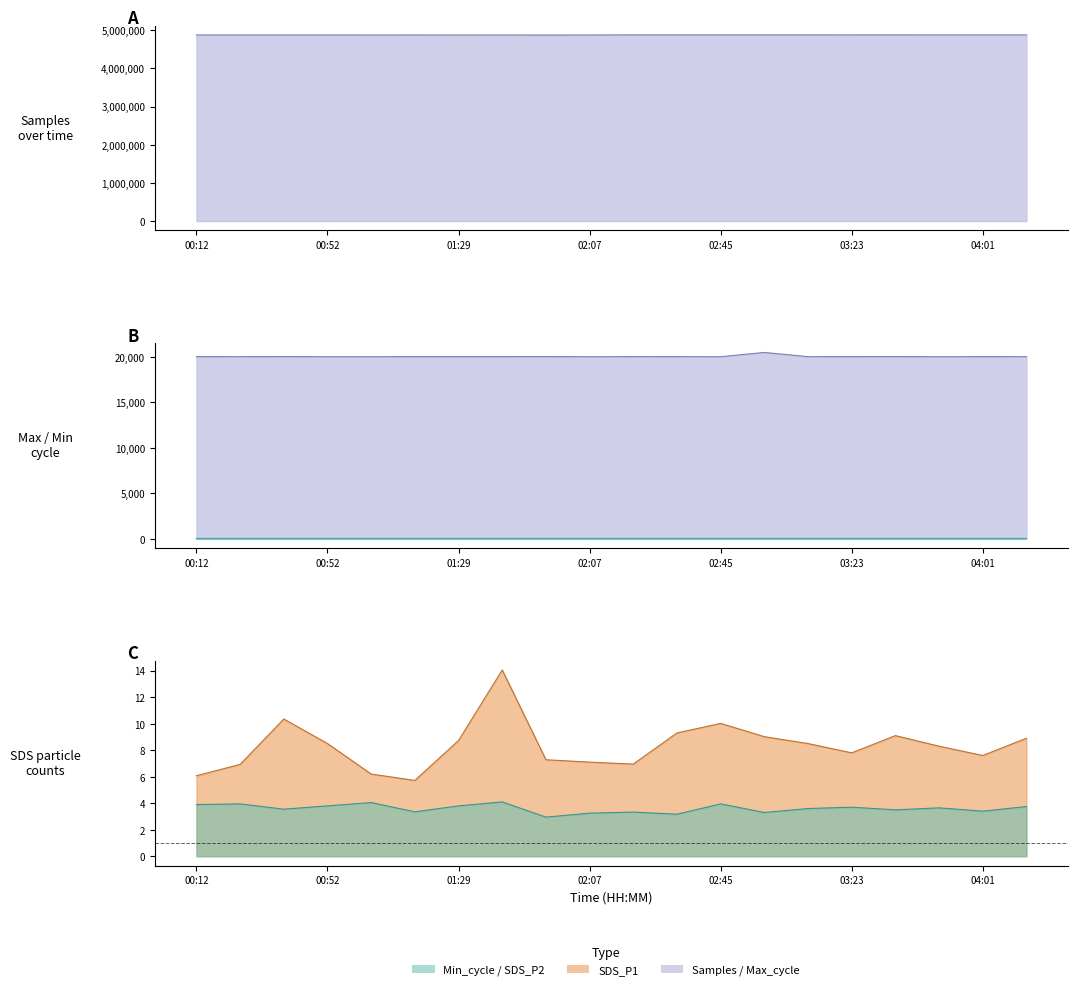

At which category is the sum across all series the highest?

13